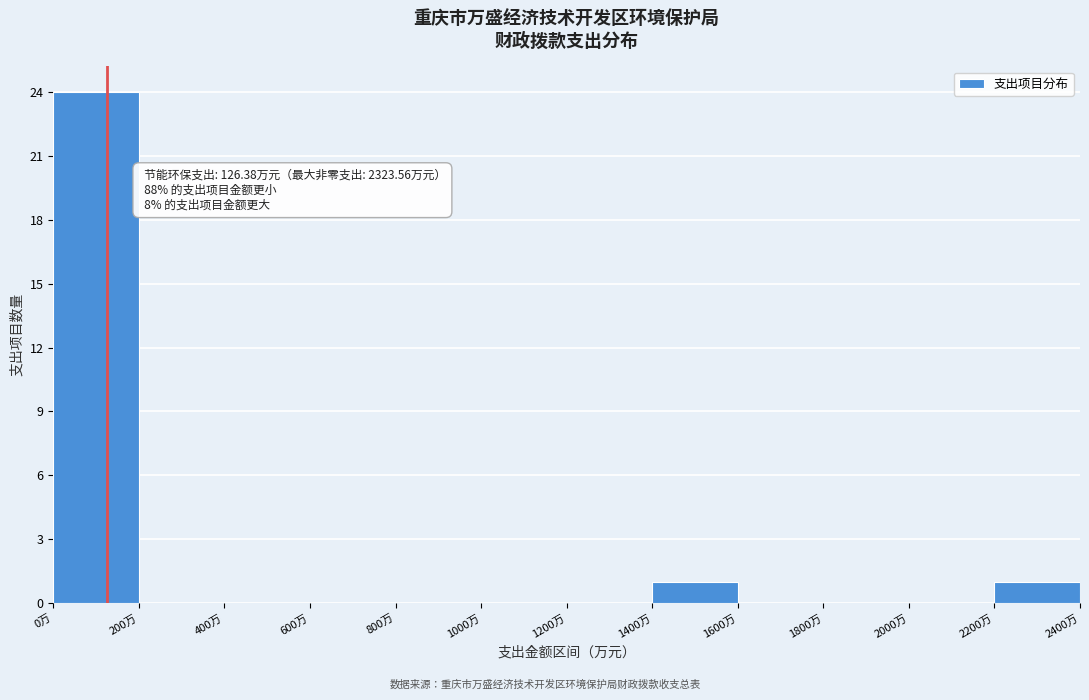

Which range on the x-axis has the tallest bar?

0 to 200